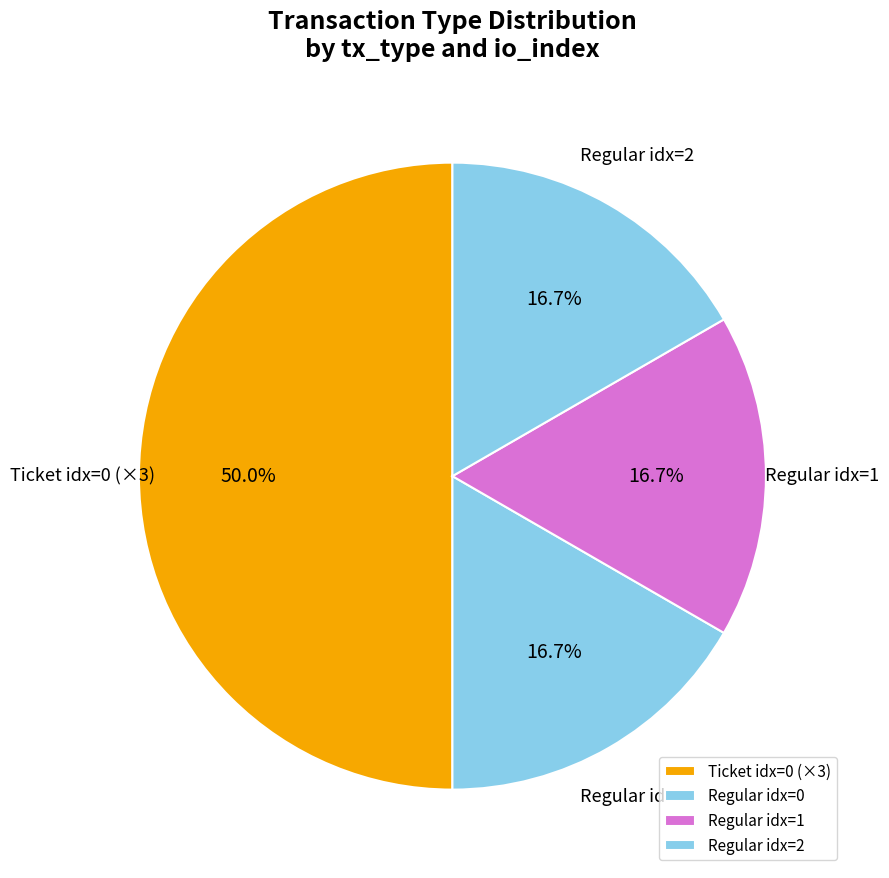

Approximately how many times larger is the value at Regular idx=2 compared to Regular idx=1?

1.0